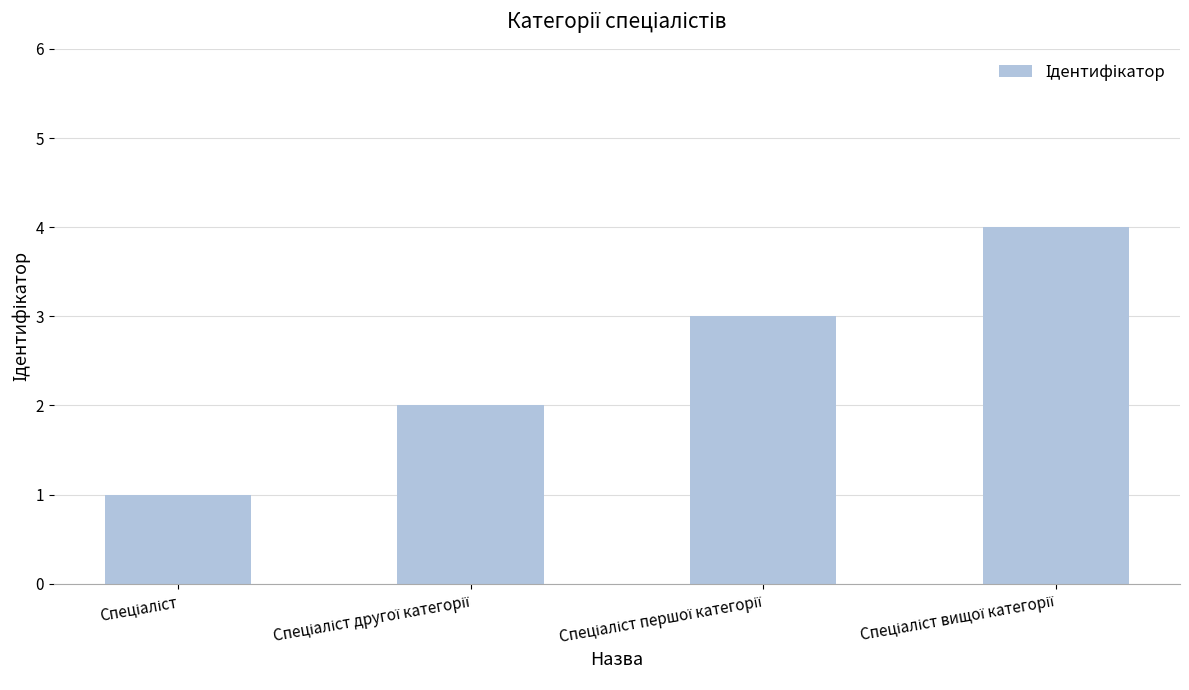

What is the sum of all values?

10